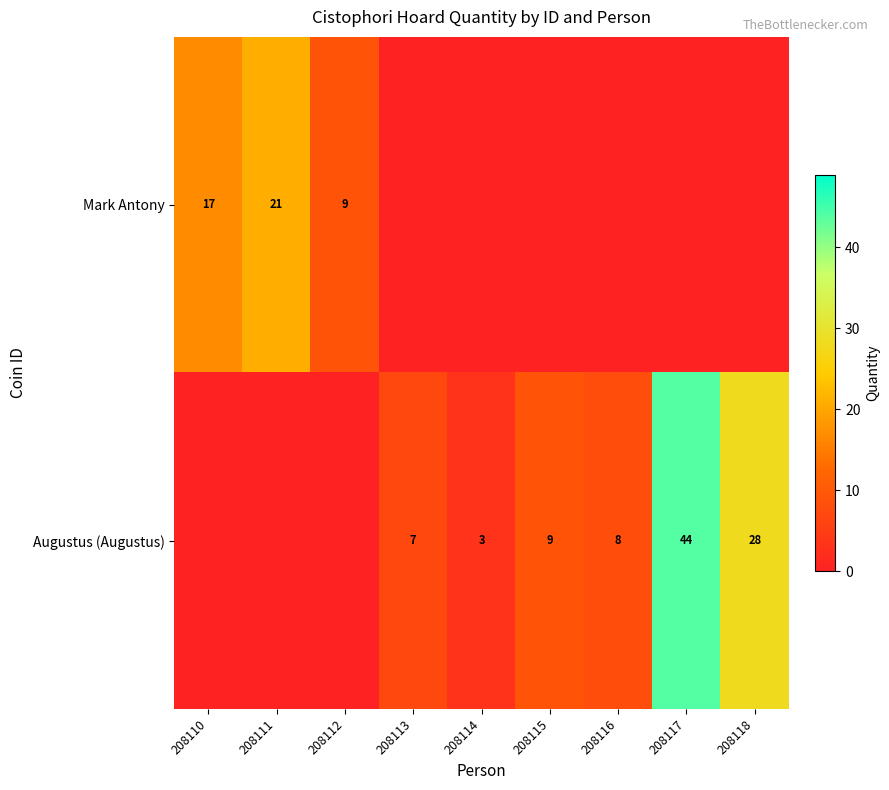

What is the sum of the Augustus (Augustus) values at 208116 and 208118?

36